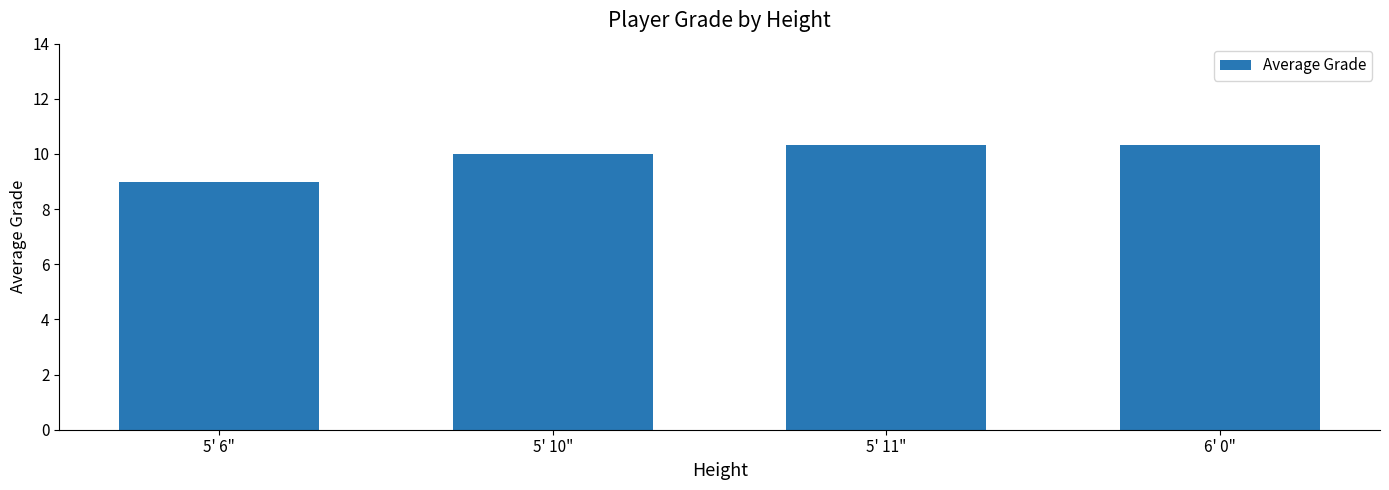

At which label is the value closest to 9?

5' 6"